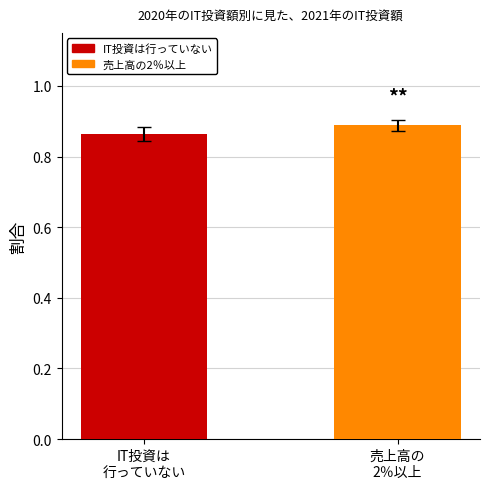

How many bars are there in each group?

2